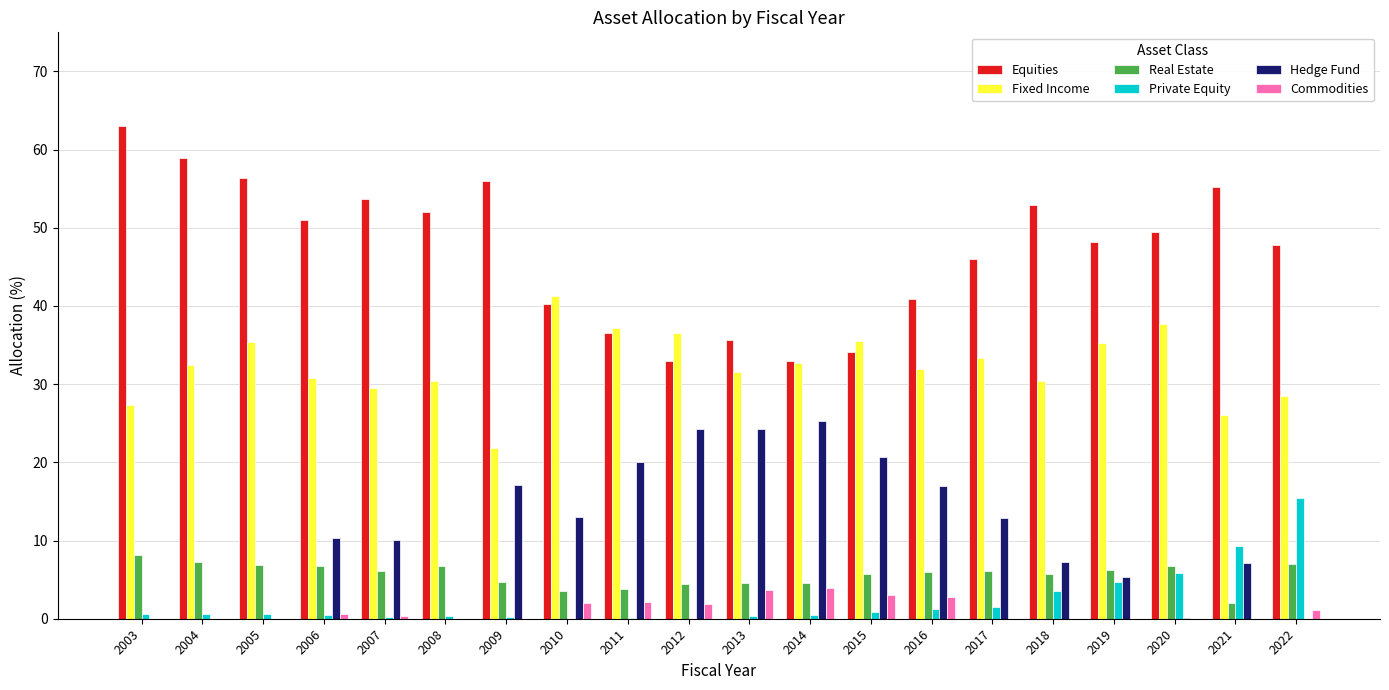

How many distinct data groups are displayed?

6